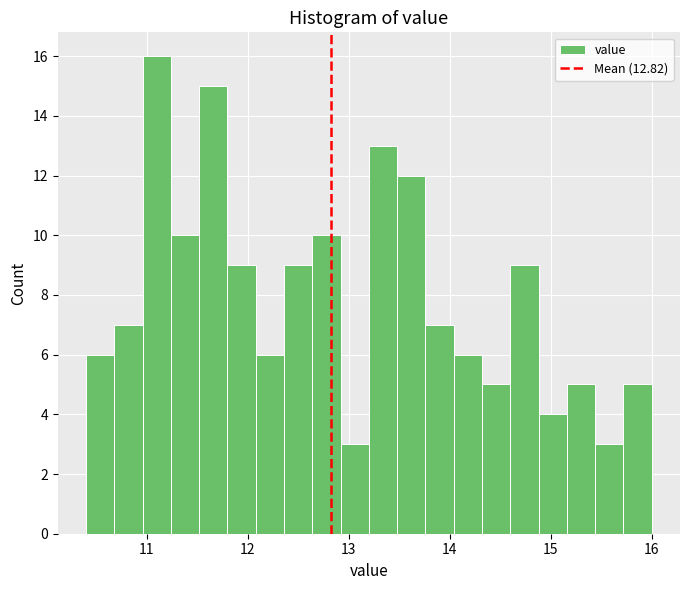

Read against the x-axis, roughly where is the centre of the tallest bar?

11.1